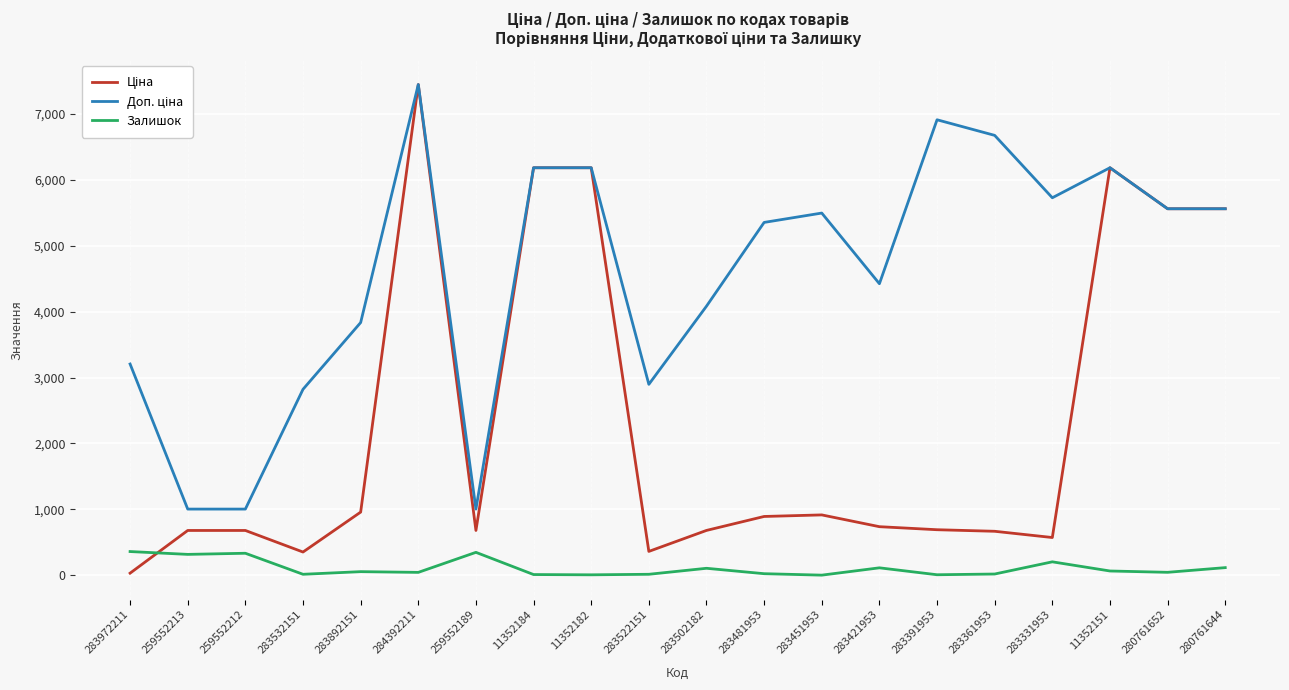

Which category has the highest value across all series?

284392211